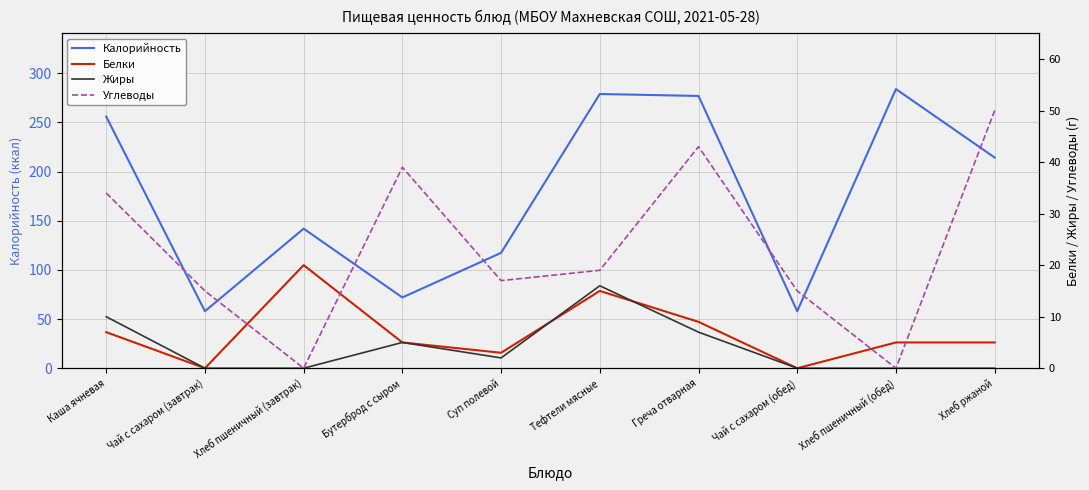

At which label does Углеводы reach its peak?

Хлеб ржаной